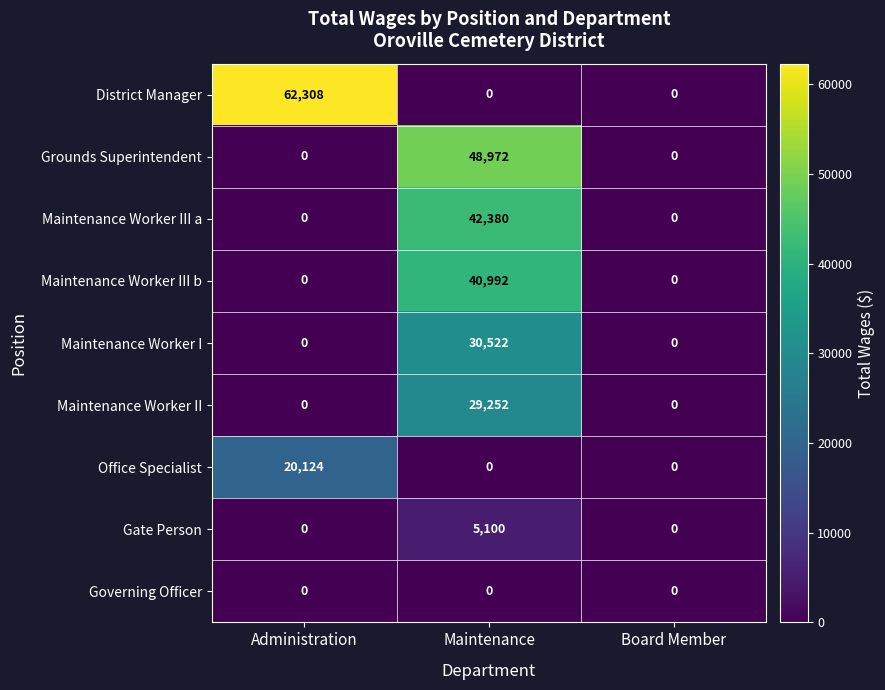

List the series in order of their peak value, highest first.

District Manager, Grounds Superintendent, Maintenance Worker III a, Maintenance Worker III b, Maintenance Worker I, Maintenance Worker II, Office Specialist, Gate Person, Governing Officer